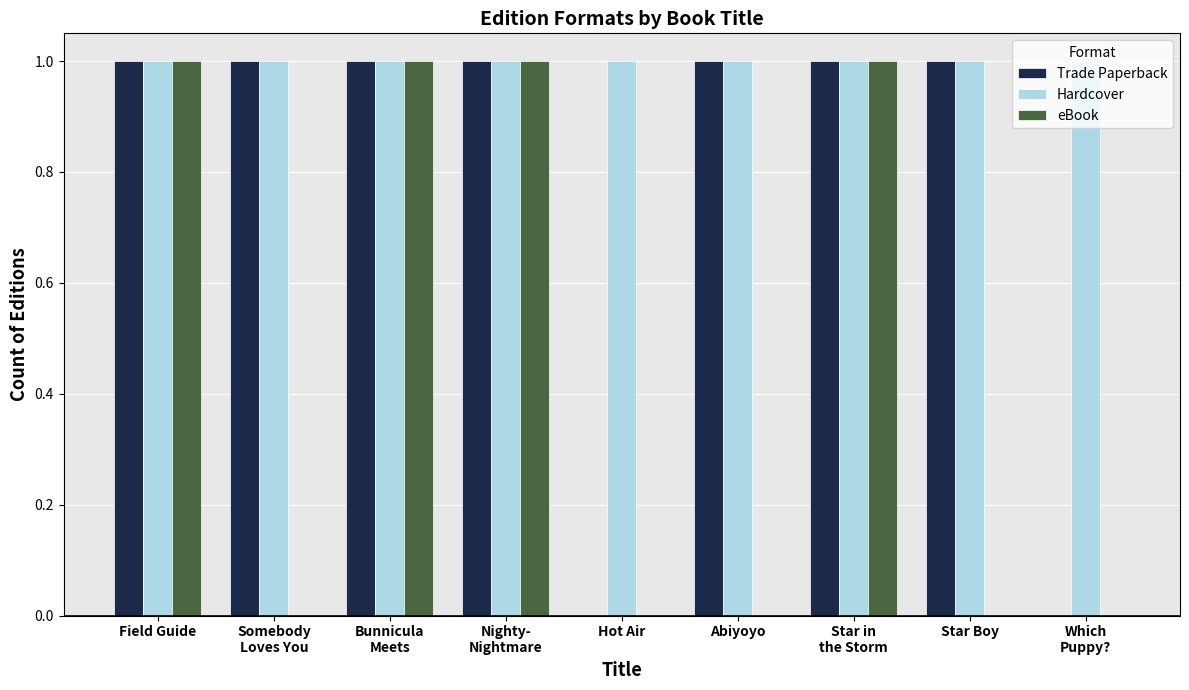

What is the sum of all eBook values?

4